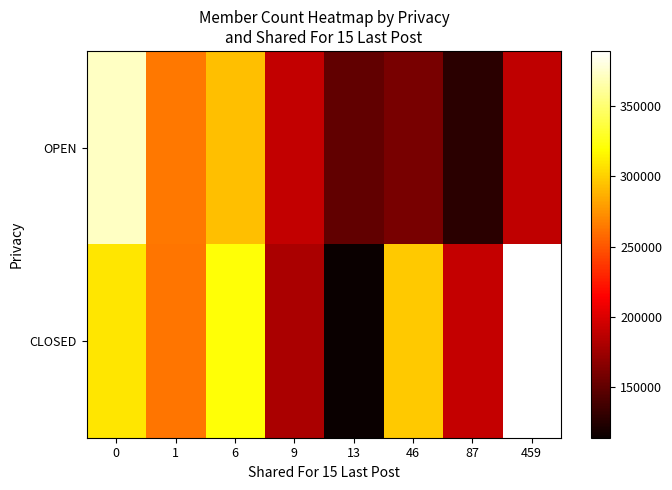

Which label corresponds to the largest value in the chart?

459